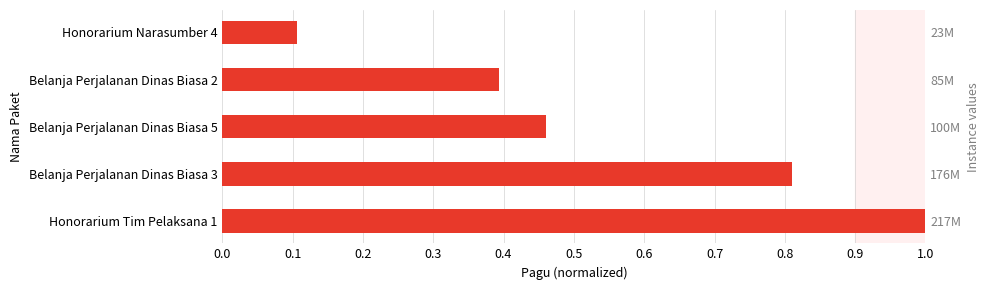

True or false: the data shows 0.3 at Belanja Perjalanan Dinas Biasa 5.

False